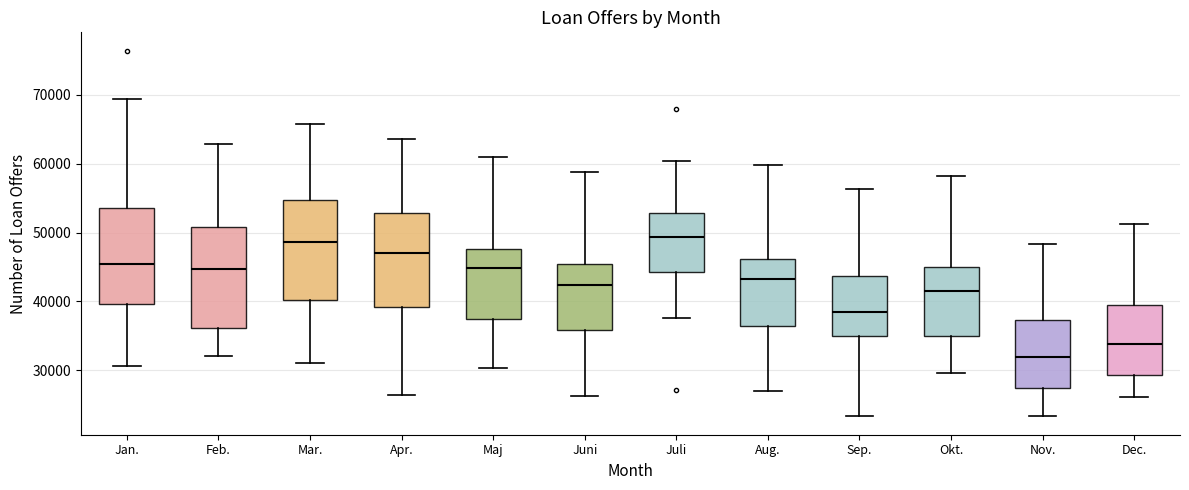

Reading left to right, transcribe this box plot: for each box, give where its median line is, the range the box spans, and where its two whiskers end, as read against the y-axis. The values are not printed on the chart, so give them approximately, as read against the axis.

Jan.: median 45000, box 40000 to 54000, whiskers 31000 to 69000
Feb.: median 45000, box 36000 to 51000, whiskers 32000 to 63000
Mar.: median 49000, box 40000 to 55000, whiskers 31000 to 66000
Apr.: median 47000, box 39000 to 53000, whiskers 26000 to 64000
Maj: median 45000, box 37000 to 48000, whiskers 30000 to 61000
Juni: median 42000, box 36000 to 45000, whiskers 26000 to 59000
Juli: median 49000, box 44000 to 53000, whiskers 38000 to 60000
Aug.: median 43000, box 36000 to 46000, whiskers 27000 to 60000
Sep.: median 38000, box 35000 to 44000, whiskers 23000 to 56000
Okt.: median 42000, box 35000 to 45000, whiskers 30000 to 58000
Nov.: median 32000, box 27000 to 37000, whiskers 23000 to 48000
Dec.: median 34000, box 29000 to 40000, whiskers 26000 to 51000